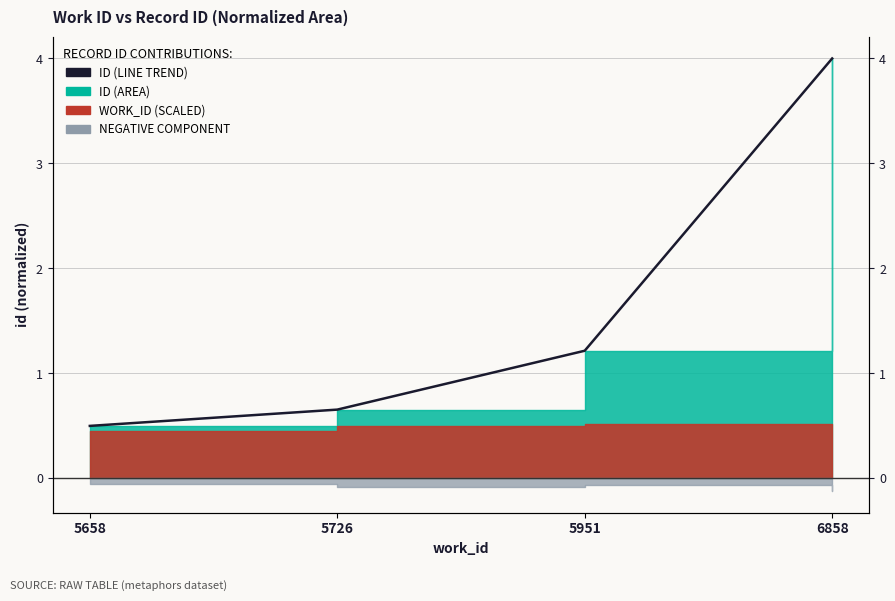

List the labels in order of value, largest first.

6858, 5951, 5726, 5658